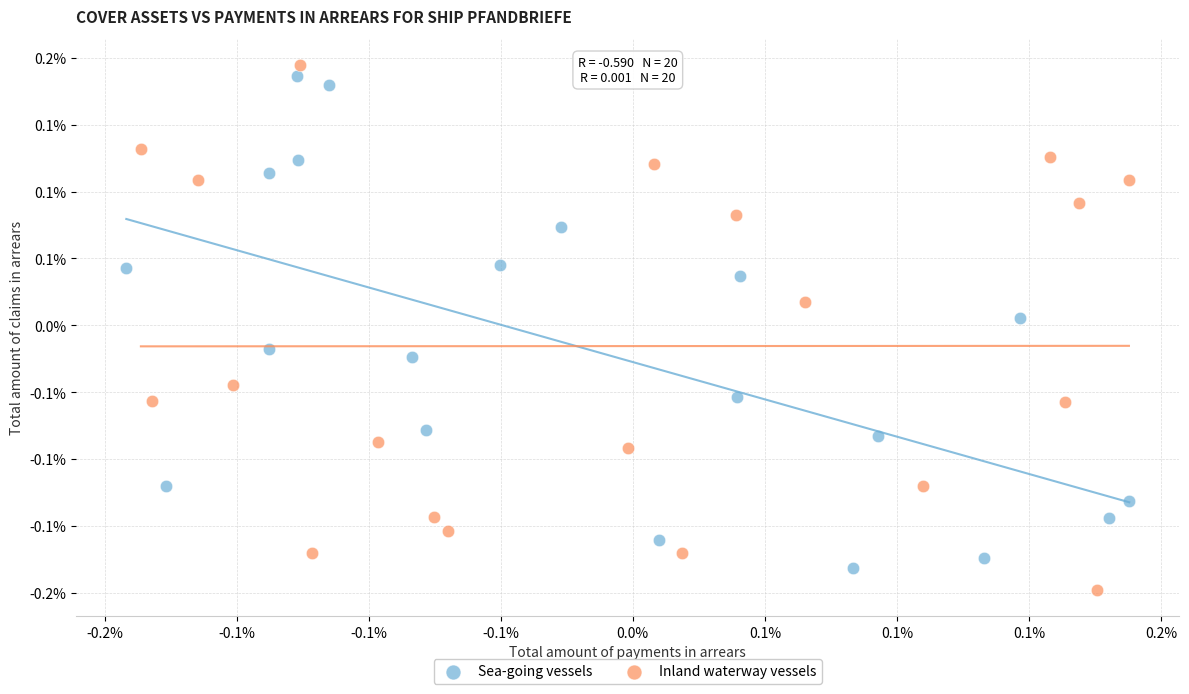

What are all the series names shown in the legend?

Sea-going vessels, Inland waterway vessels